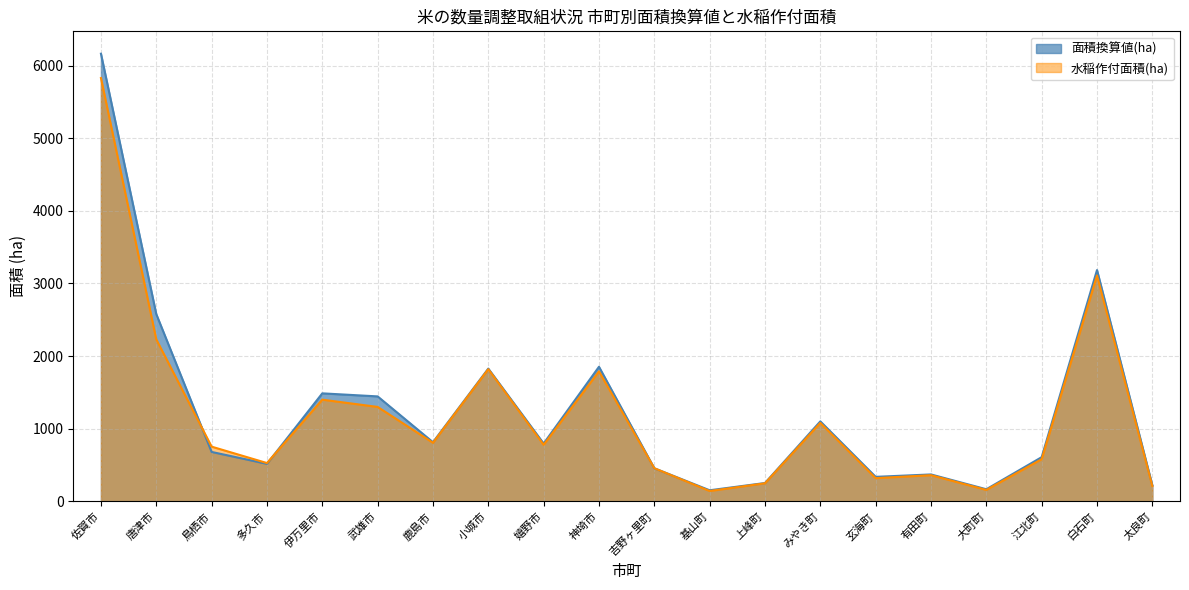

Does the chart have visible grid lines?

Yes